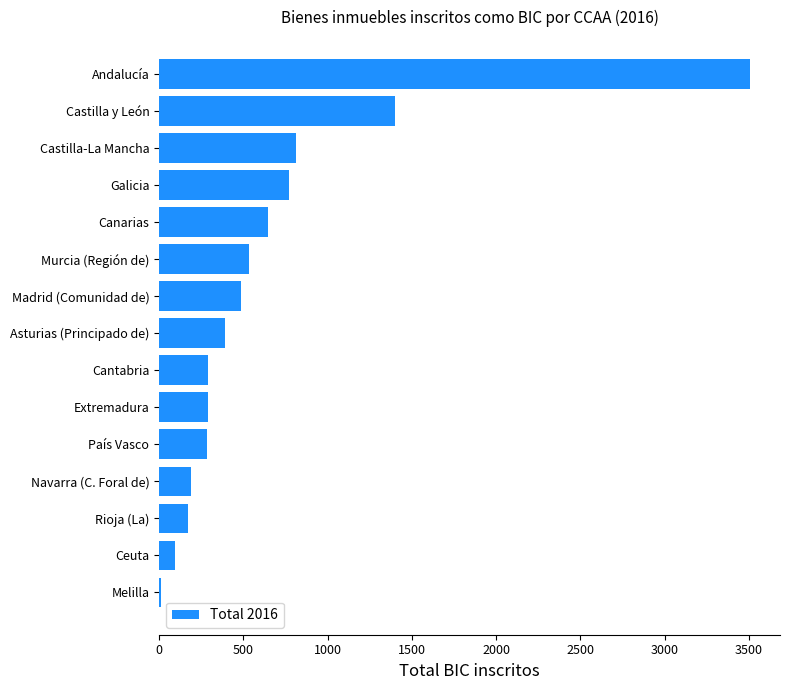

What is the sum of the values at Ceuta and País Vasco?

383